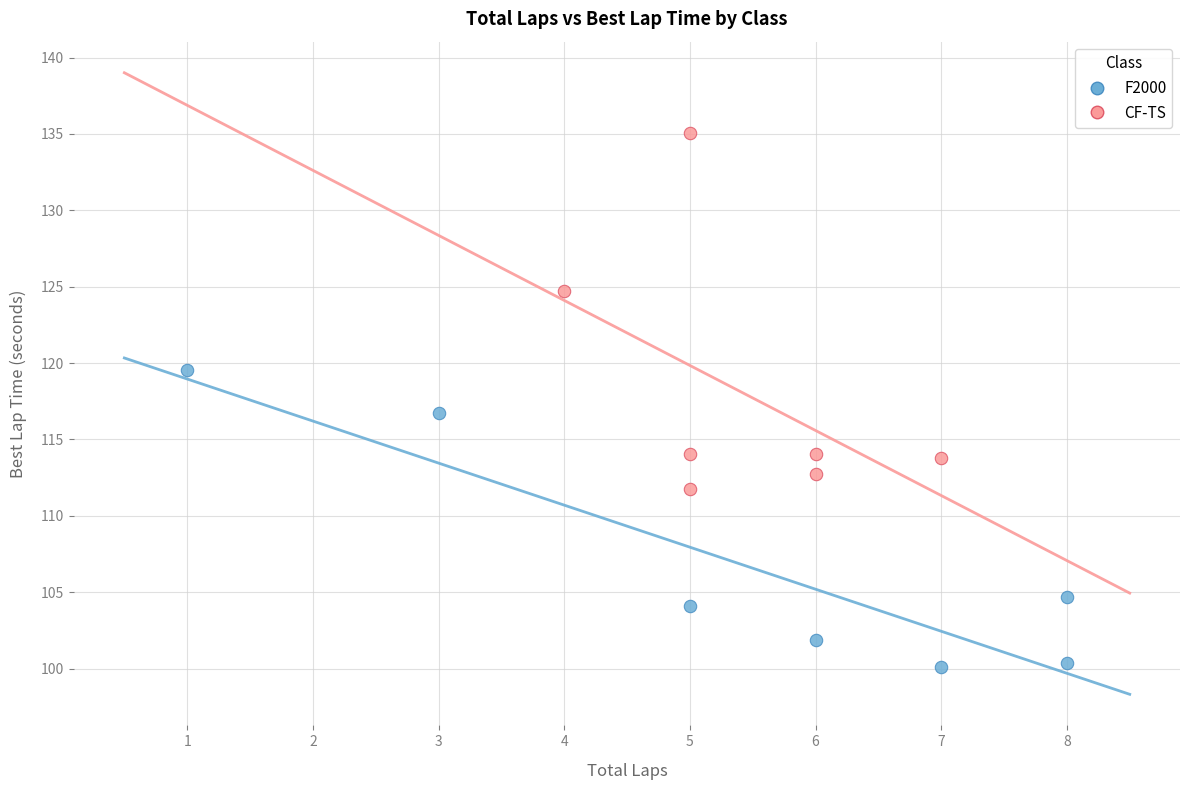

Which series reaches the maximum Y coordinate?

CF-TS